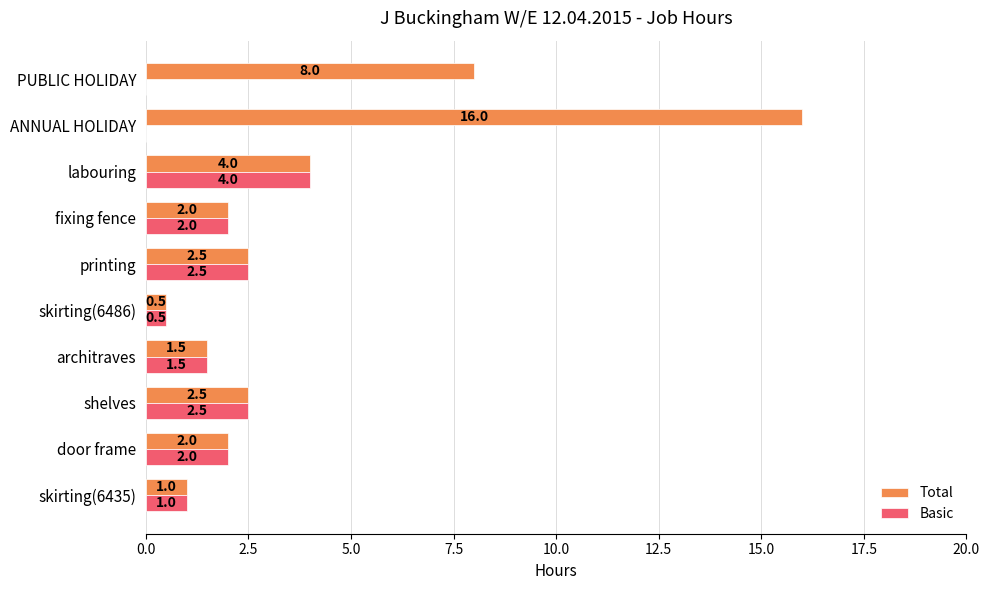

Which label corresponds to the largest value in the chart?

ANNUAL HOLIDAY